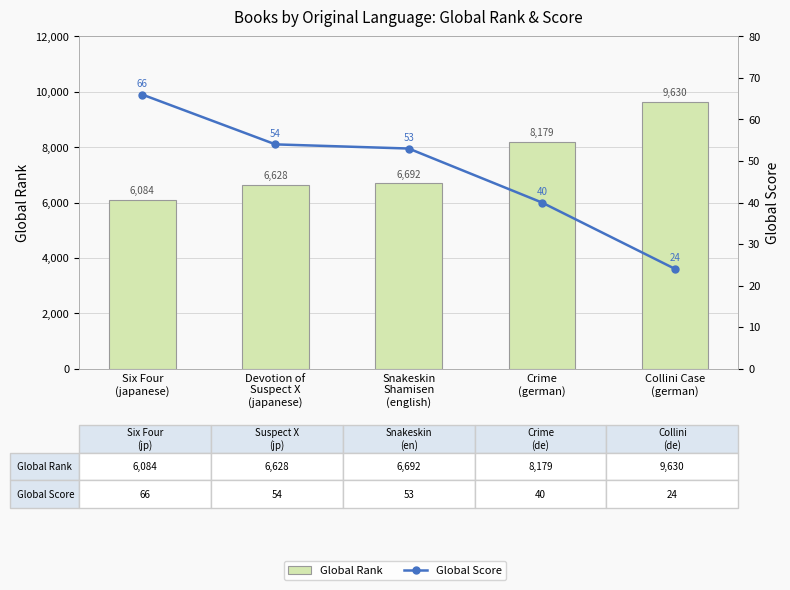

Is it true that Global Rank equals 6084 at Six Four
(japanese)?

True